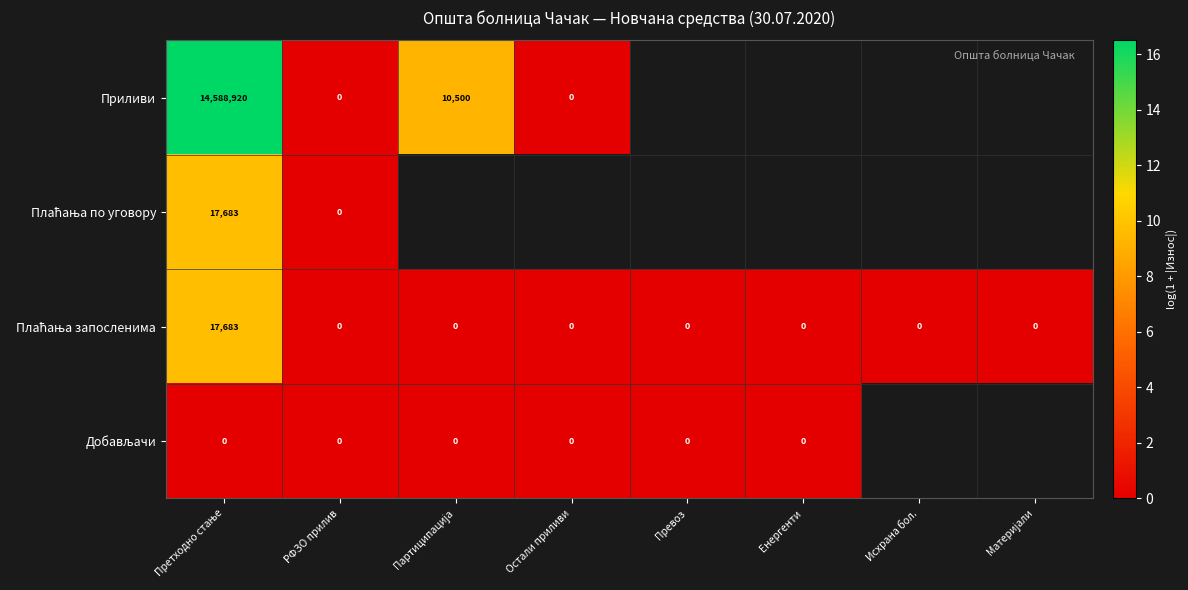

At Енергенти, list the series in order from largest to smallest.

Приливи, Плаћања по уговору, Плаћања запосленима, Добављачи